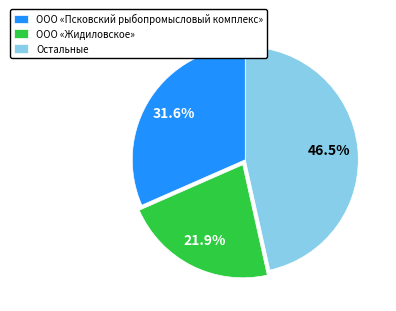

How many slices are in this pie chart?

3